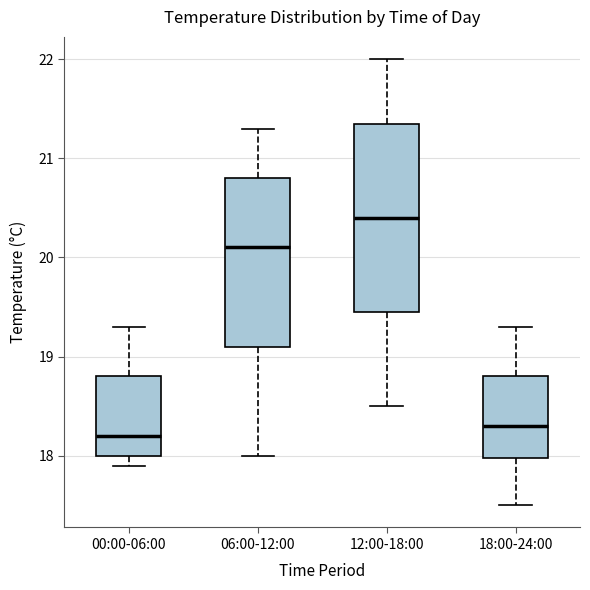

Which box's median line is the lowest?

00:00-06:00